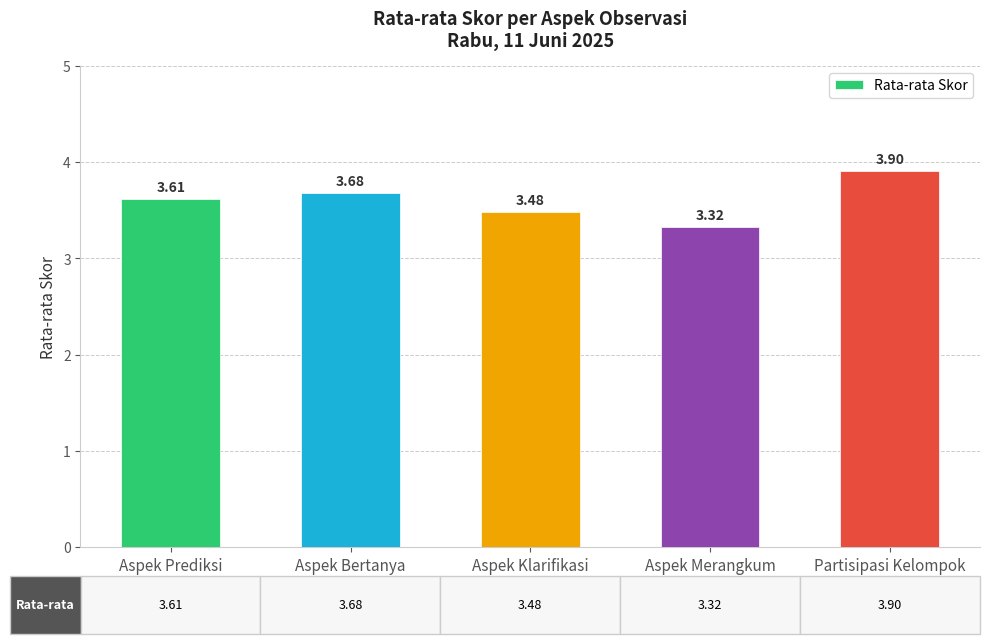

What is the sum of all values?

18.0